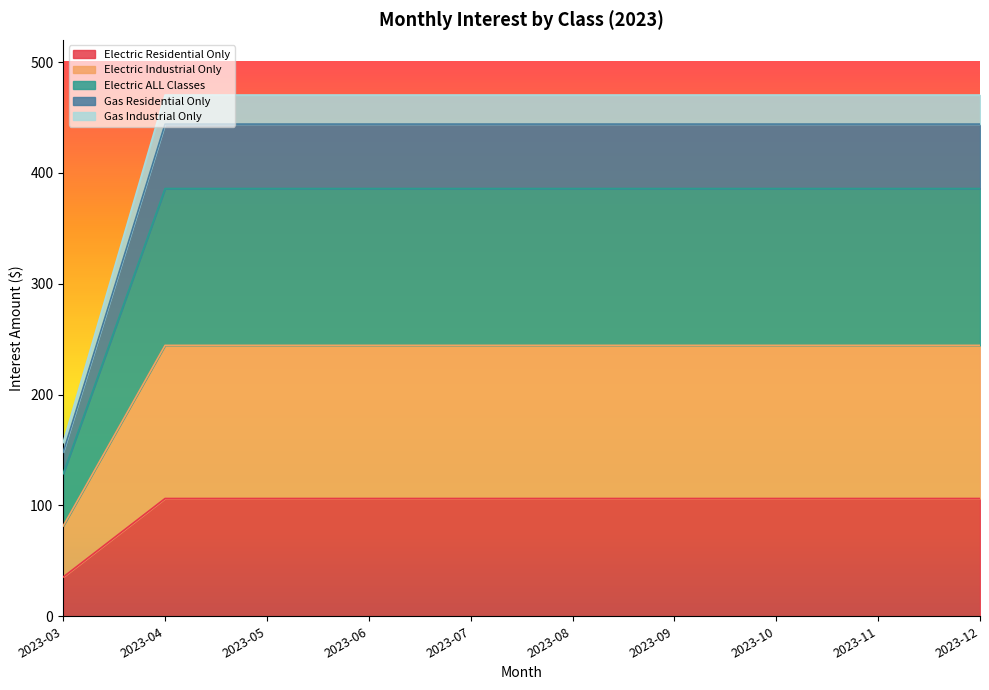

Where does the Gas Industrial Only series first go above 385?

2023-04